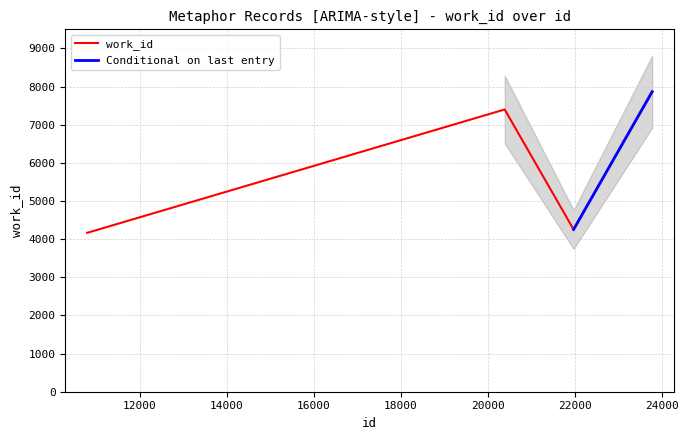

Reading left to right, transcribe all the data shown in this chart.

10782=4167	10786=4167	10791=4167	20387=7399	21971=4253	23778=7864